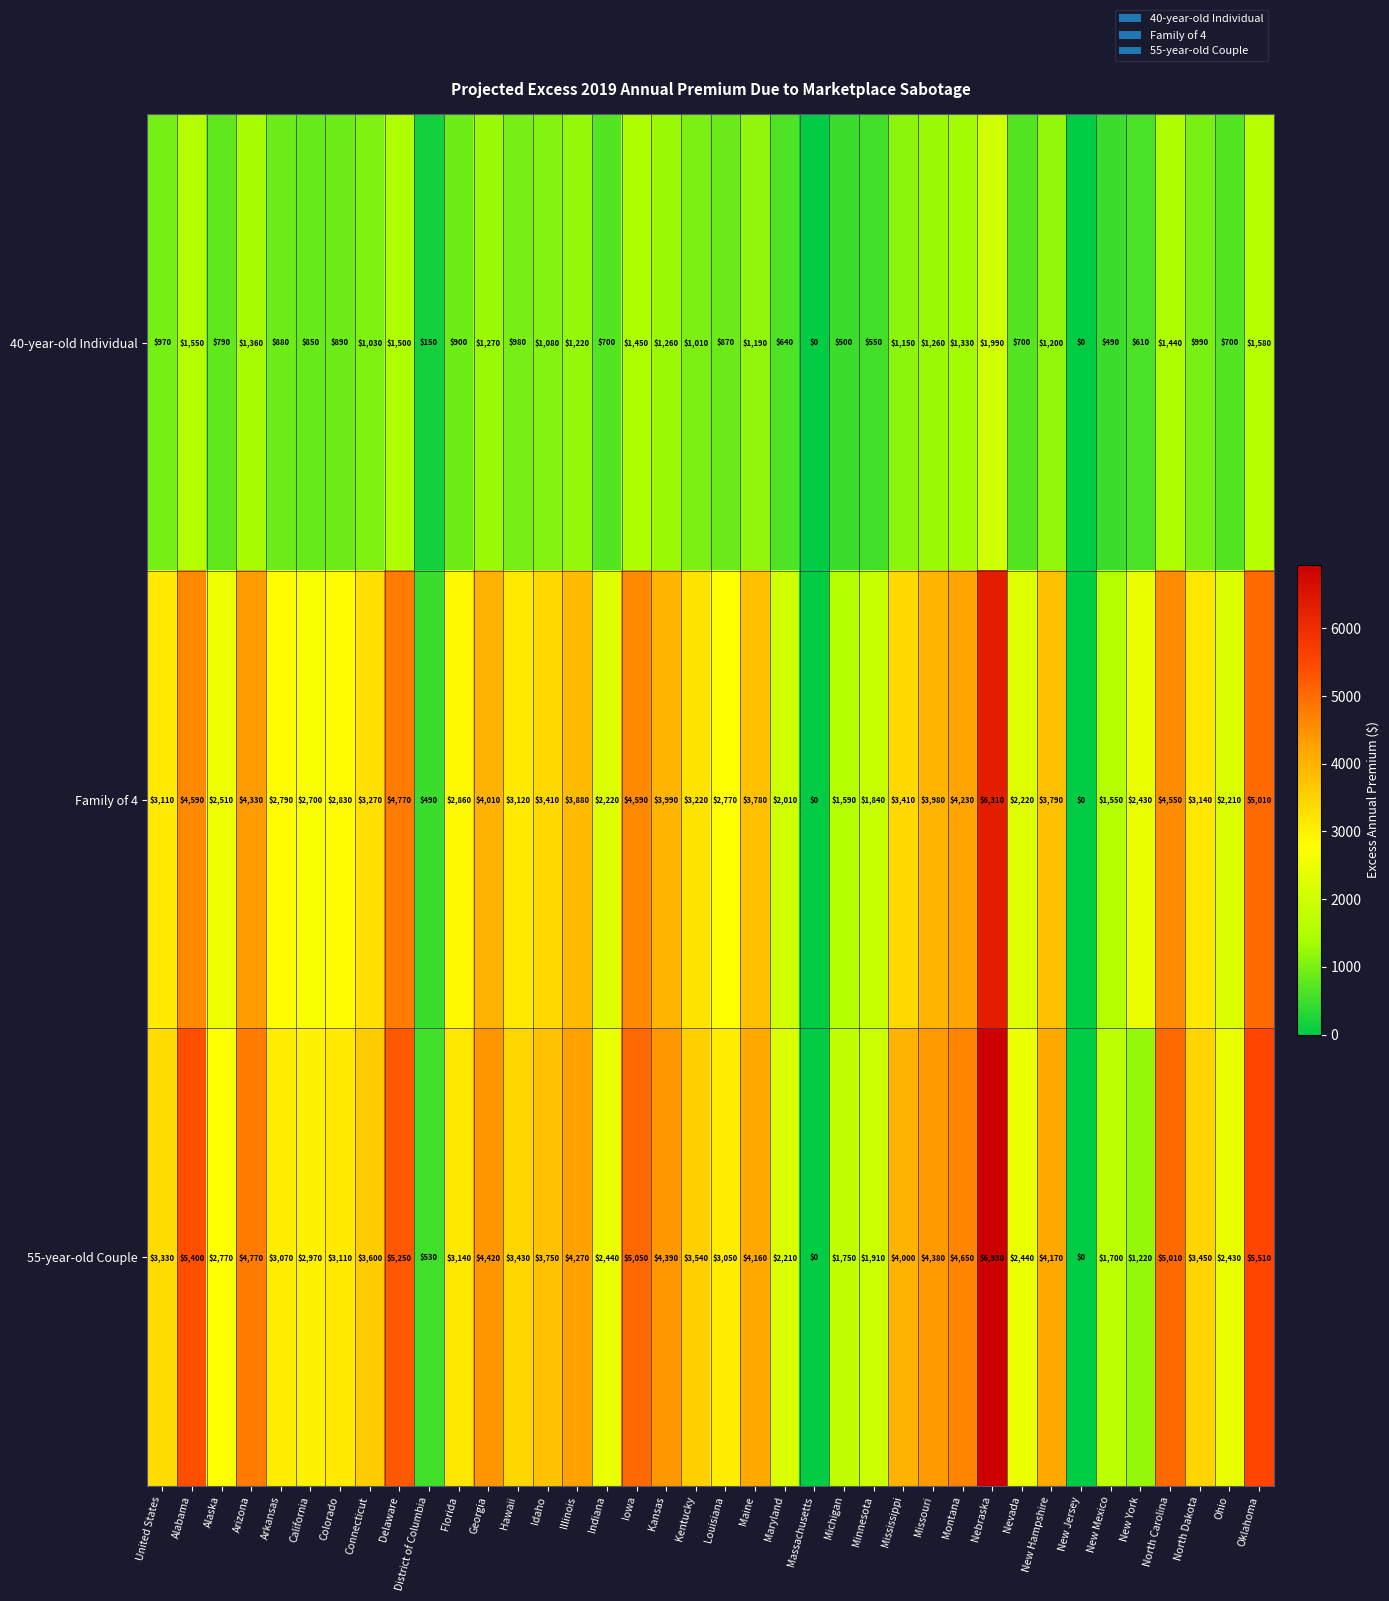

Which series has the largest total across all categories?

55-year-old Couple